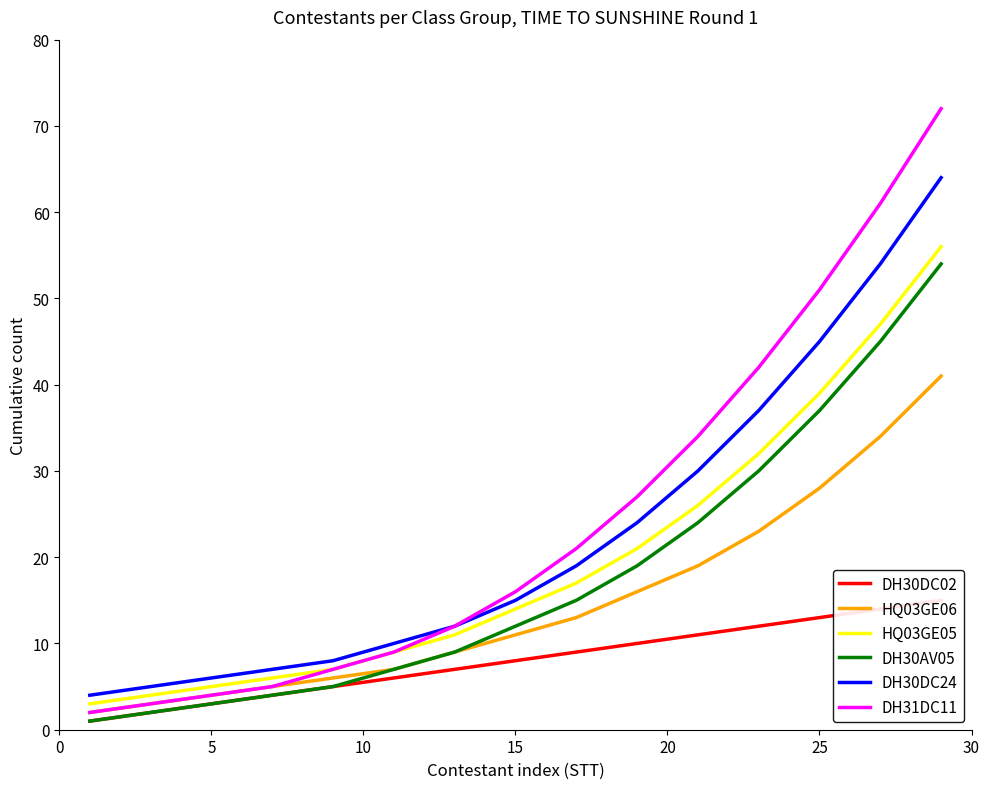

Is it true that DH30AV05 equals 12 at 15?

True